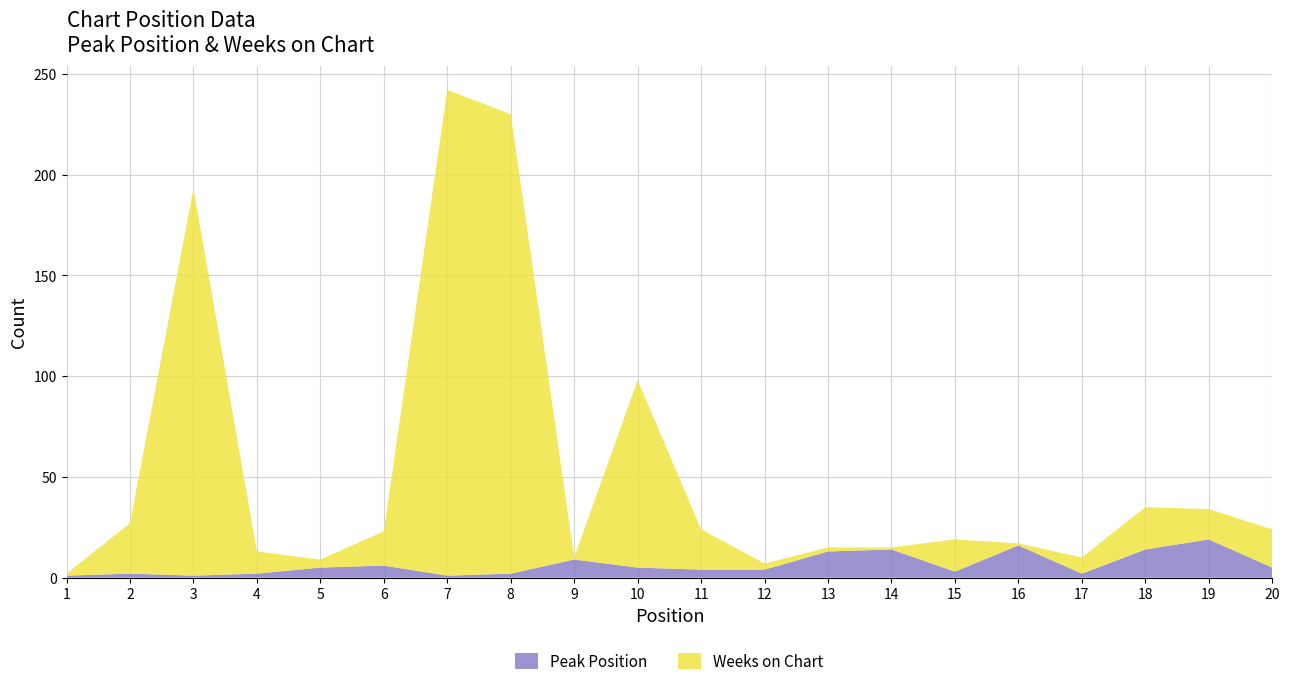

Reading right to left, transcribe all the data shown in this chart.

Peak Position: 20=5	19=19	18=14	17=2	16=16	15=3	14=14	13=13	12=4	11=4	10=5	9=9	8=2	7=1	6=6	5=5	4=2	3=1	2=2	1=1
Weeks on Chart: 20=19	19=15	18=21	17=8	16=1	15=16	14=1	13=2	12=3	11=20	10=93	9=1	8=228	7=241	6=17	5=4	4=11	3=192	2=25	1=1